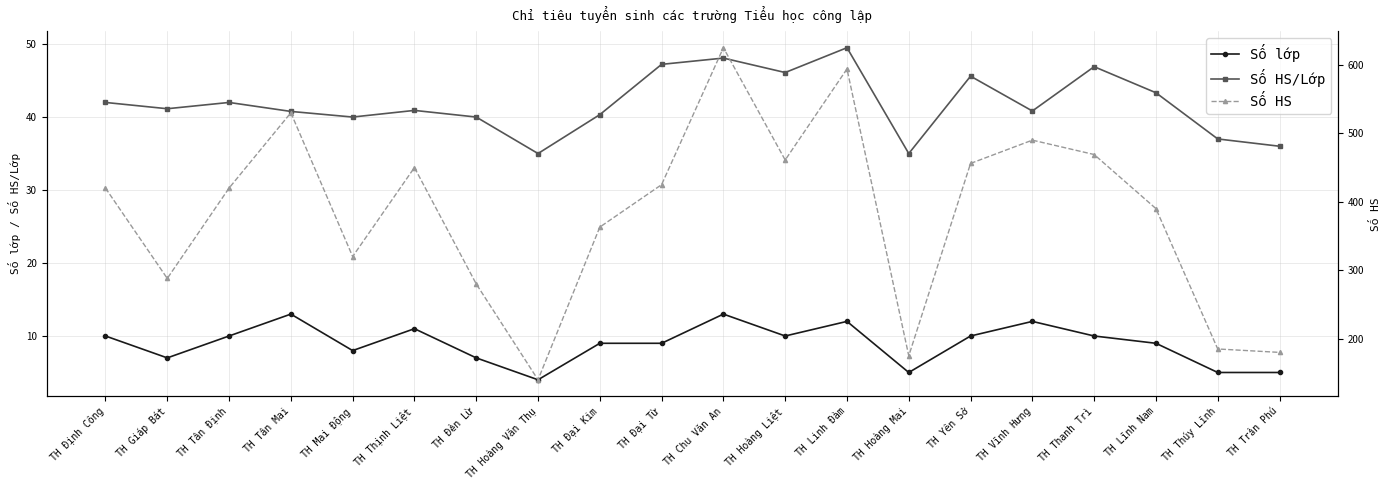

Where is the first local maximum for Số HS/Lớp?

TH Tân Định